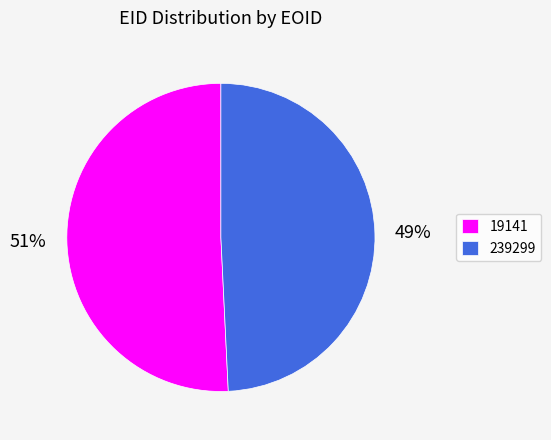

The 19141 slice represents 51% of the pie. True or false?

True